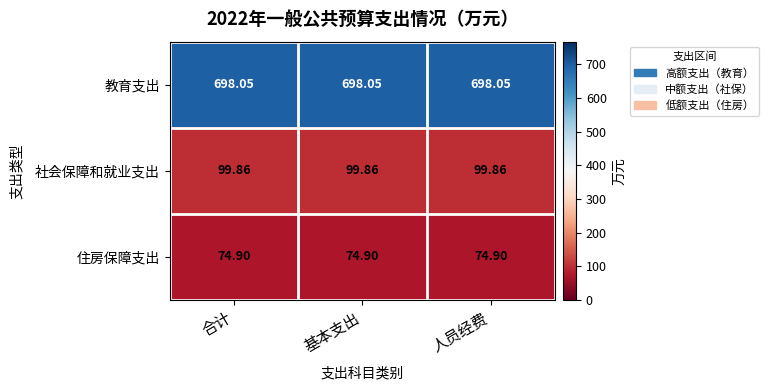

Is the value of 社会保障和就业支出 at 人员经费 greater than the value of 住房保障支出 at 合计?

Yes